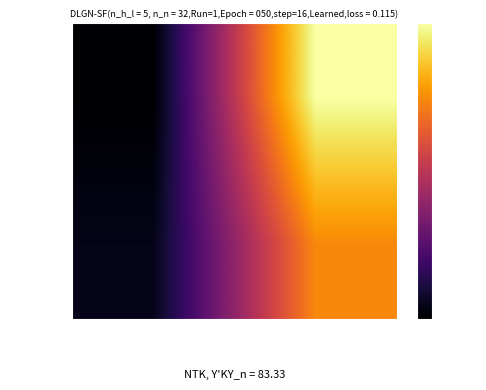

At which category is the sum across all series the highest?

io_index